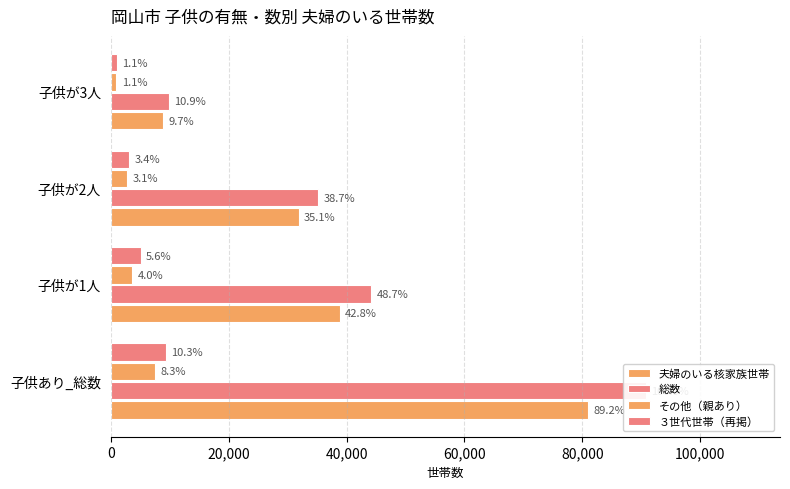

Count the その他（親あり） values in the range 2794 to 7545.

3